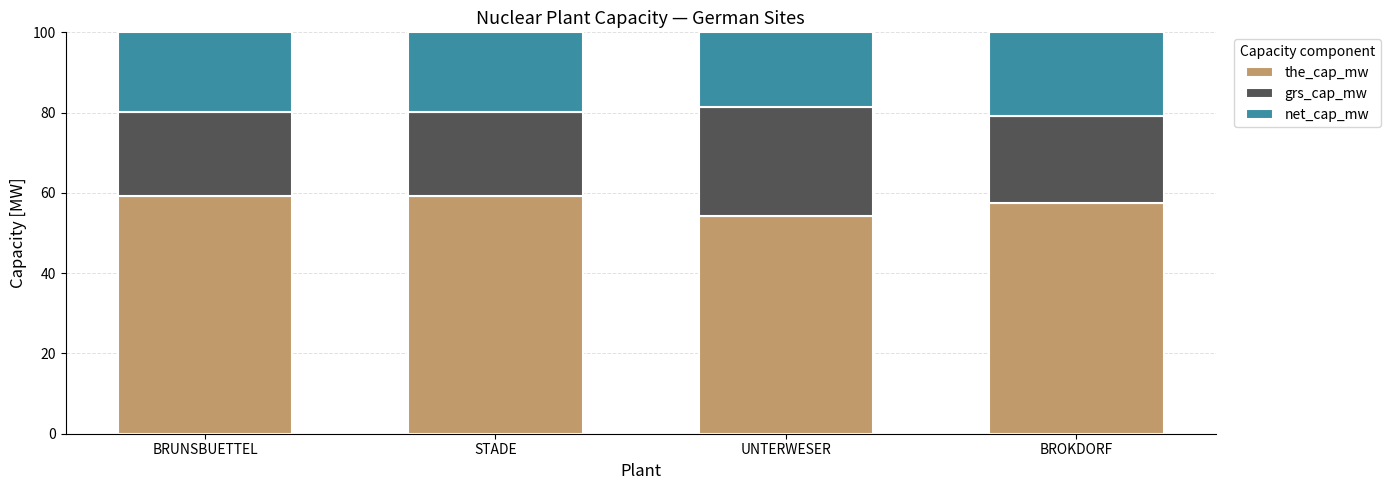

Reading left to right, transcribe the values for the_cap_mw.

BRUNSBUETTEL=59.2	STADE=59.2	UNTERWESER=54.3	BROKDORF=57.4